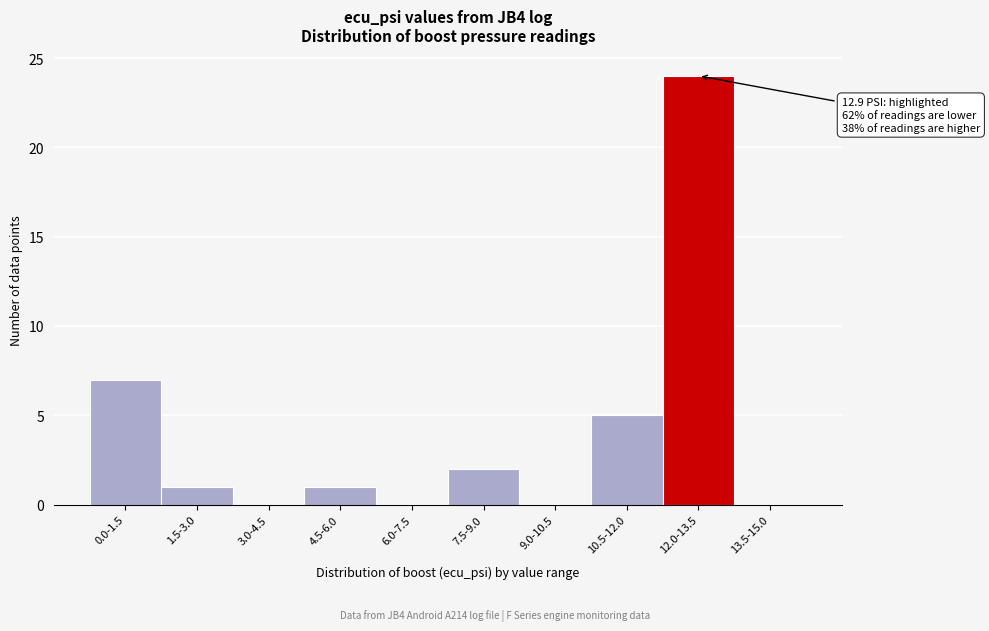

Reading left to right, what are all the values shown in this chart?

0.0-1.5=7	1.5-3.0=1	3.0-4.5=0	4.5-6.0=1	6.0-7.5=0	7.5-9.0=2	9.0-10.5=0	10.5-12.0=5	12.0-13.5=24	13.5-15.0=0